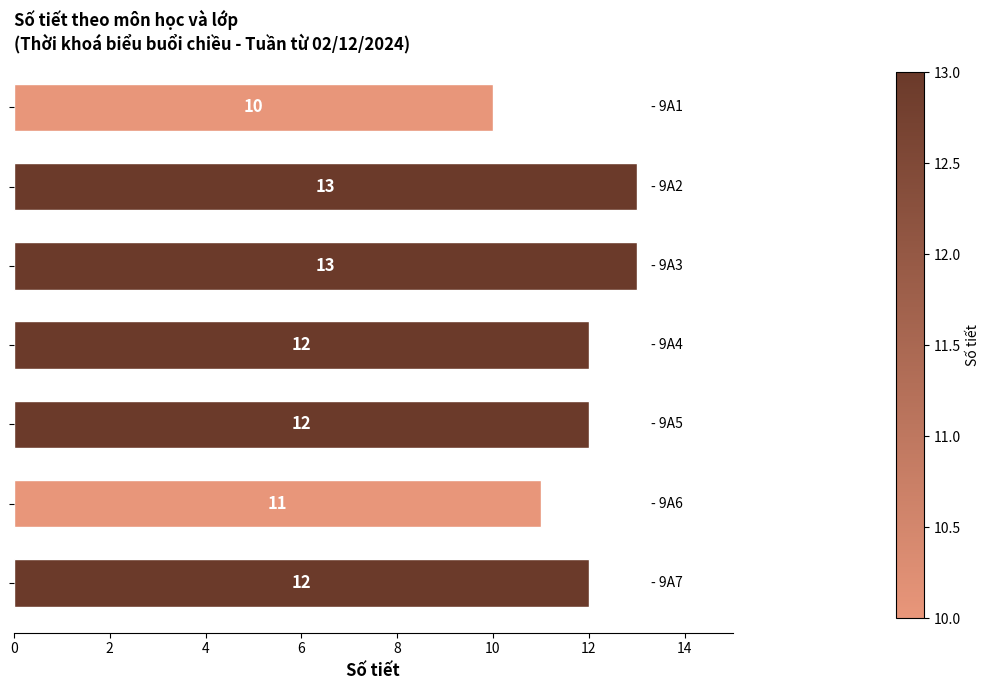

What is the value of the 4th bar from the top?

12